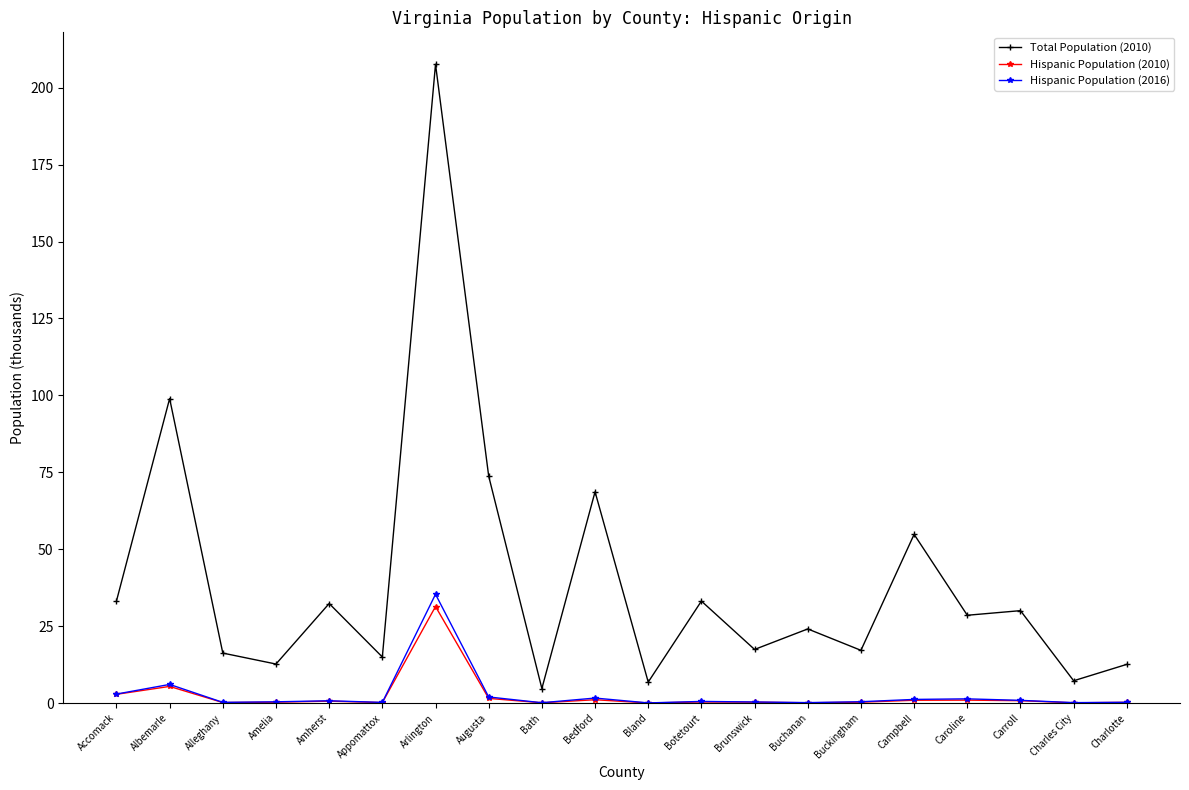

What is the difference between the maximum and minimum values in the Total Population (2010) series?

202.9